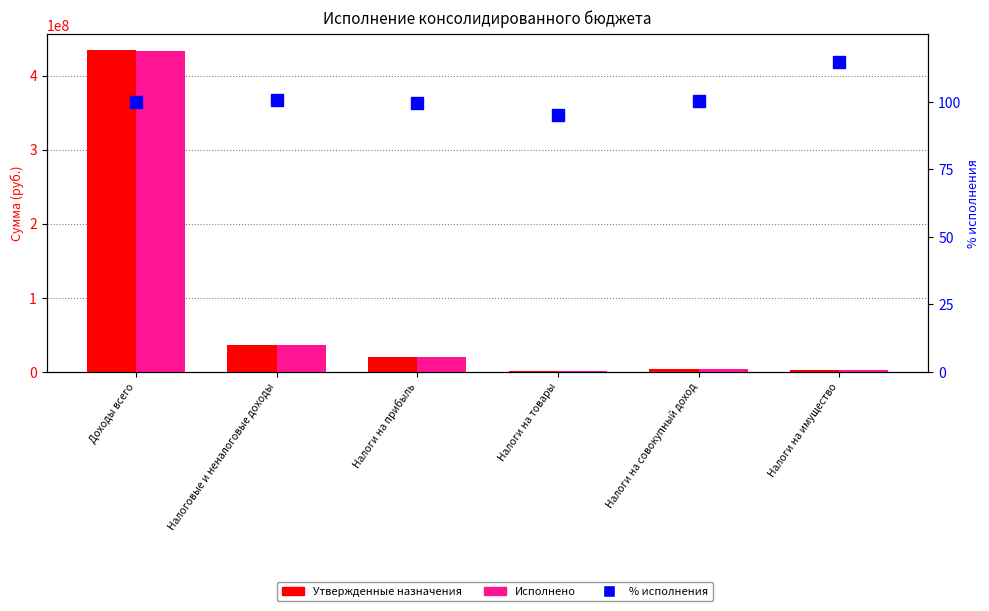

What is the label of the 4th bar from the left?

Налоги на товары